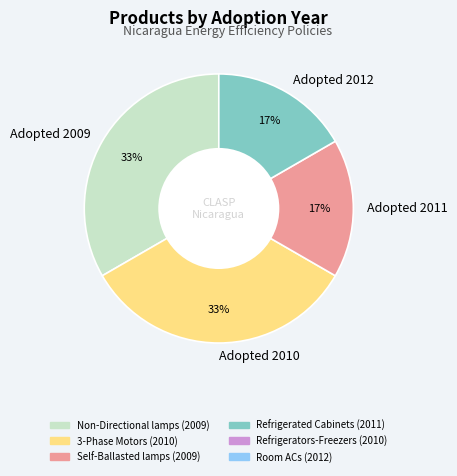

To the nearest percent, what portion does Adopted 2011 represent?

17%